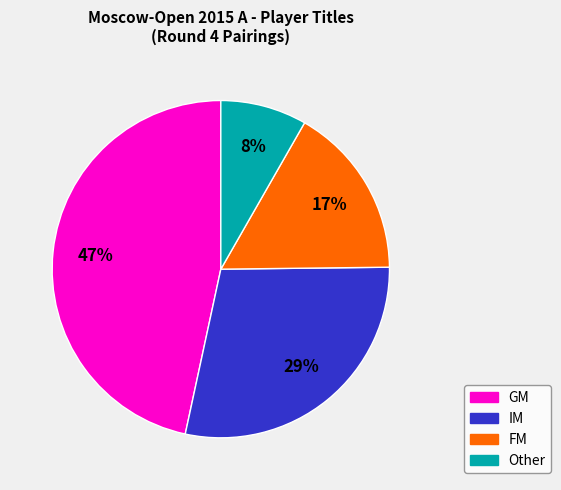

Is IM the majority of the pie?

No